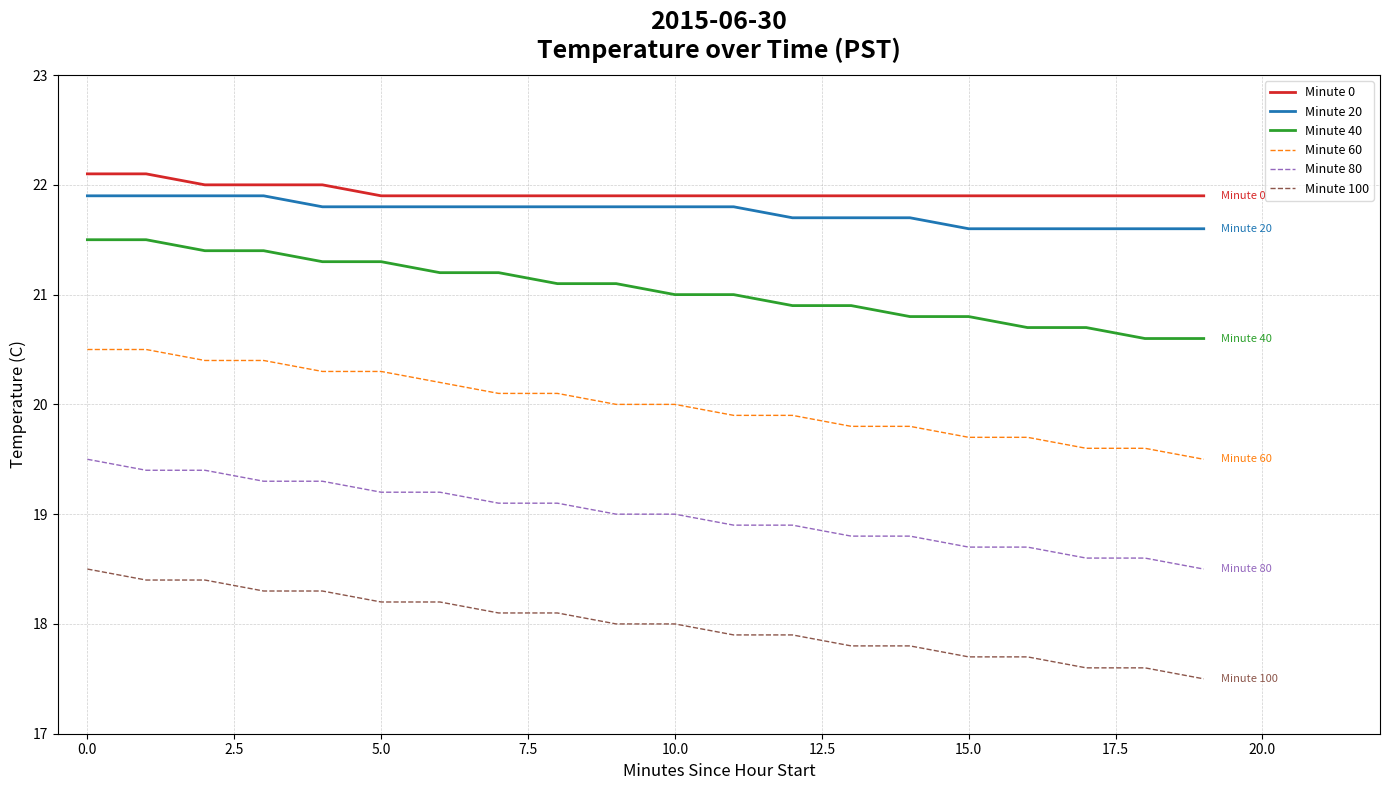

True or false: Minute 100 and Minute 80 intersect in this chart.

False